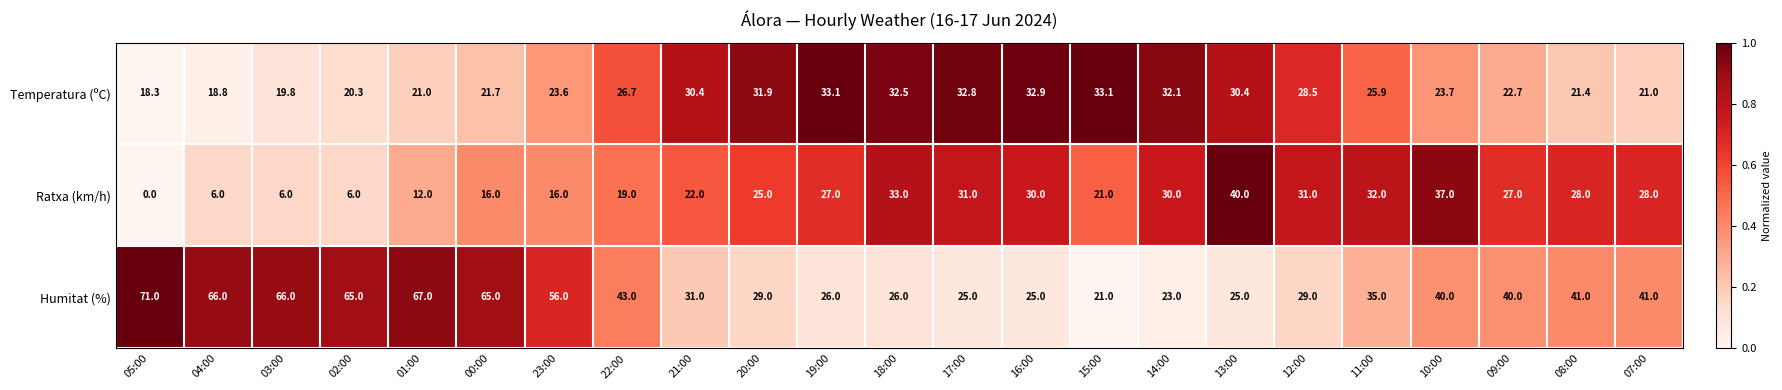

The Temperatura (ºC) series shows 18.3 at 05:00. True or false?

True